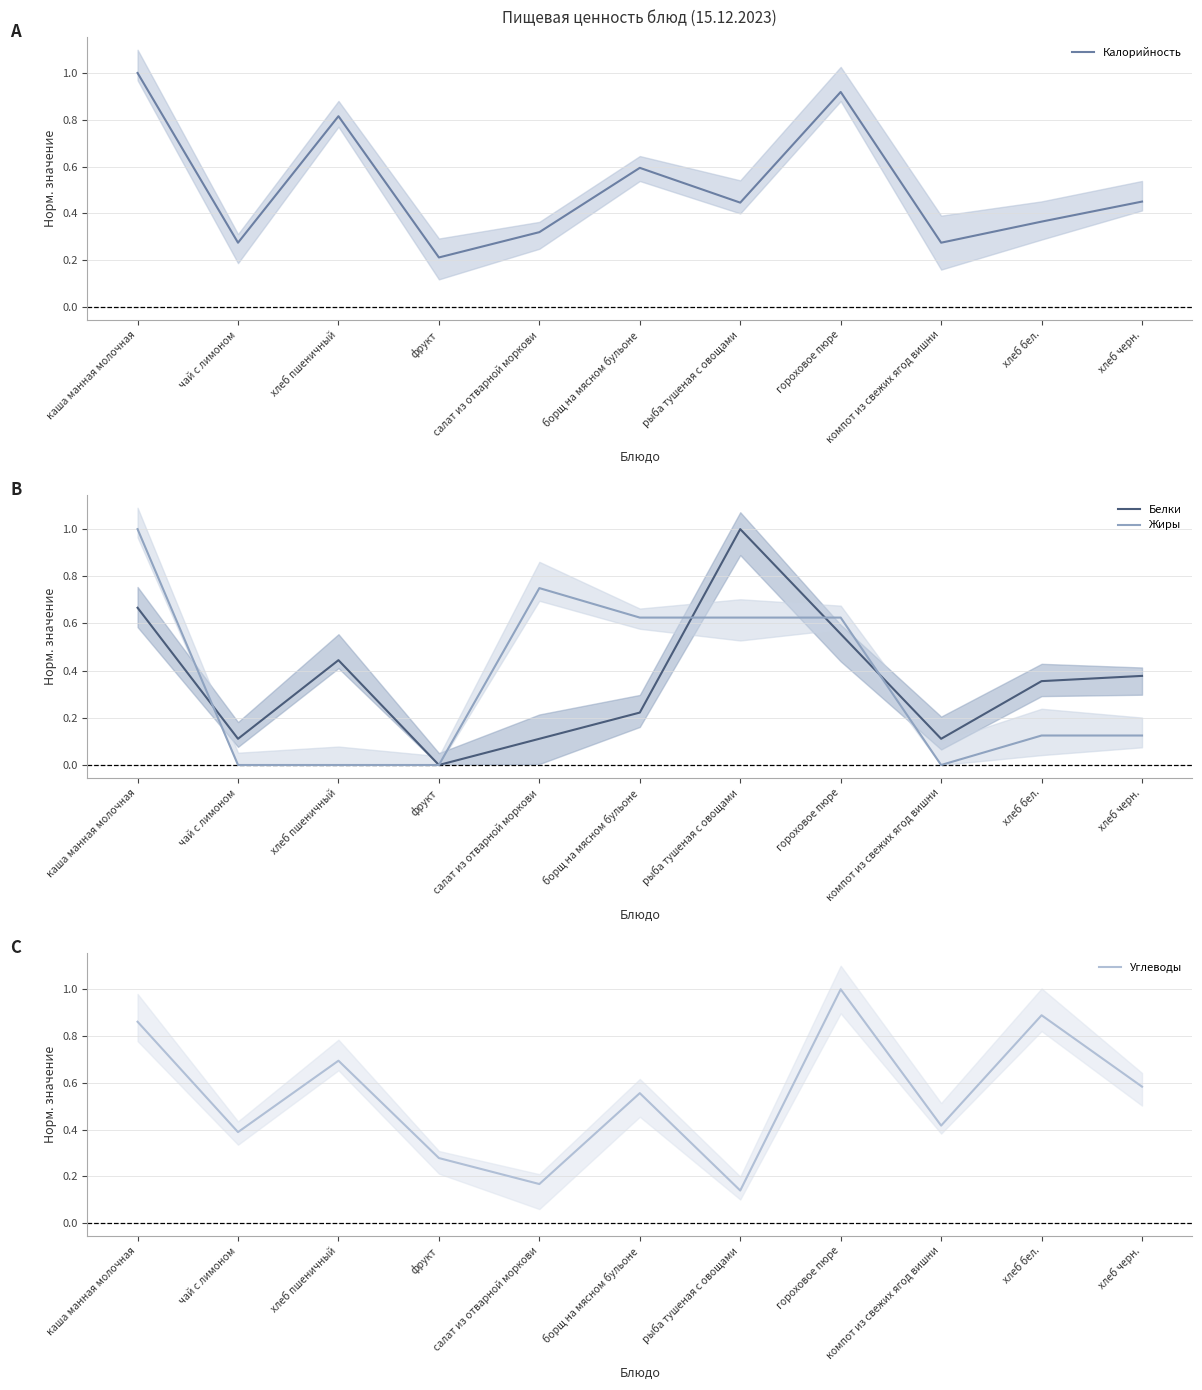

What is the sum of all Жиры values?

3.9